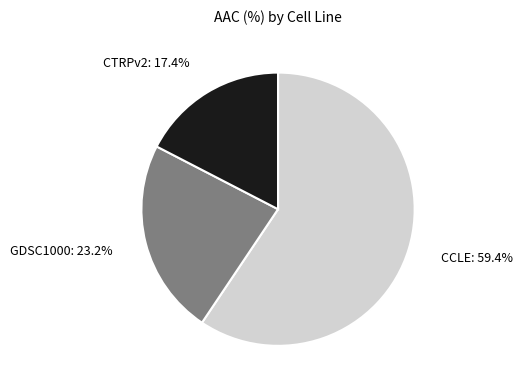

Which category accounts for the majority?

CCLE